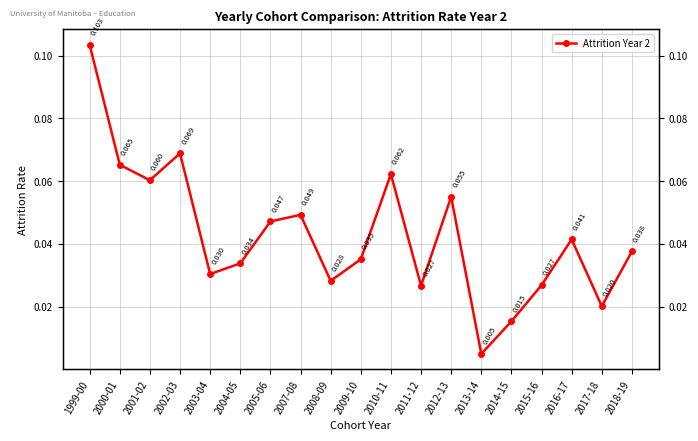

Is it true that the value at 2013-14 is 0.0?

True